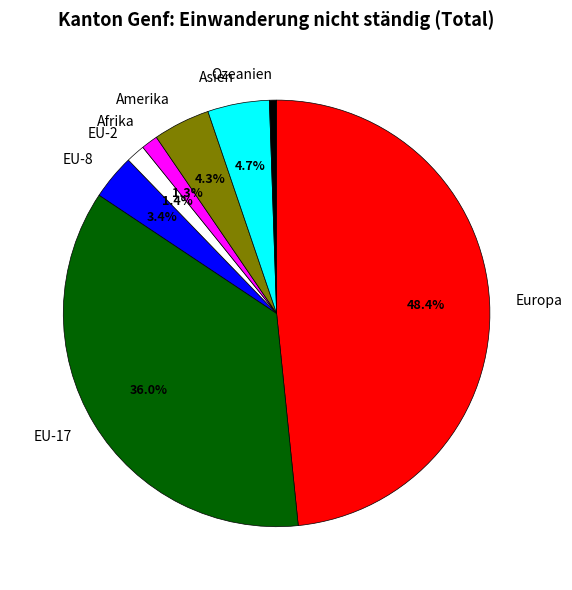

Between Ozeanien and EU-17, which is larger?

EU-17